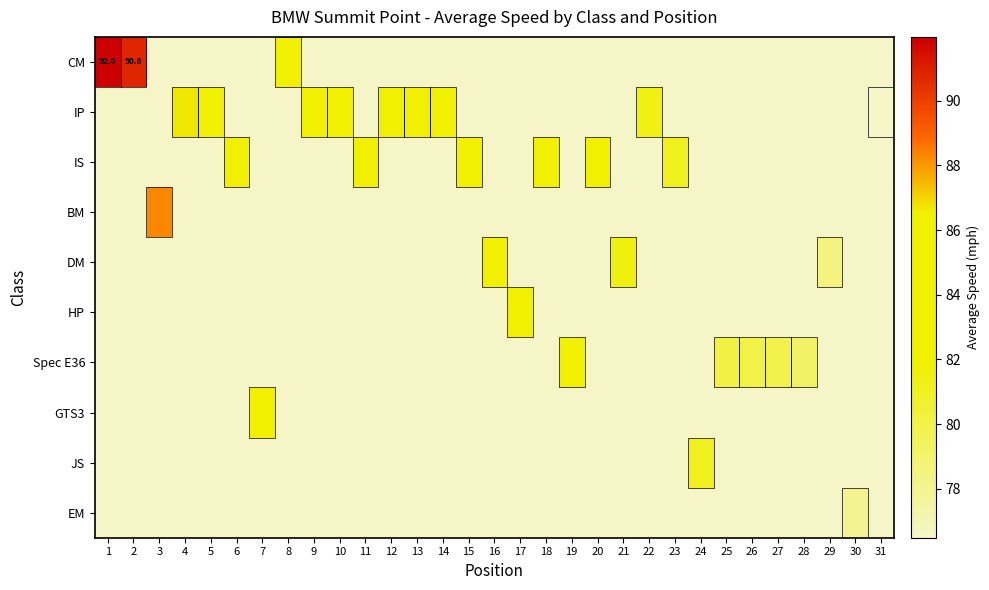

Is the value of CM at 12 greater than the value of EM at 14?

No